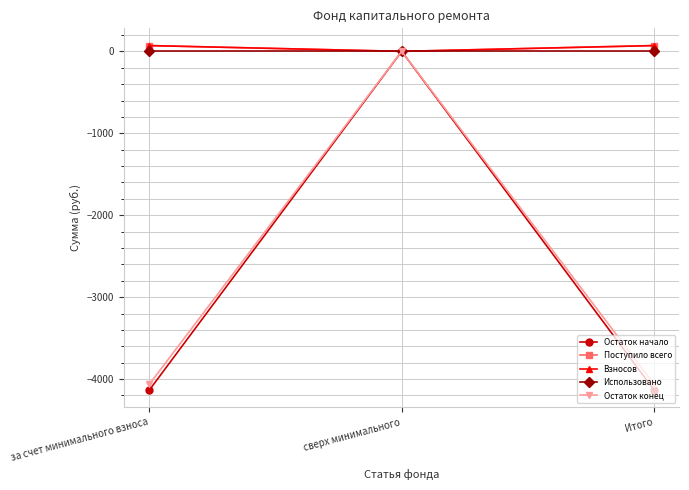

What is the total value across all series at за счет минимального взноса?

-8057.9